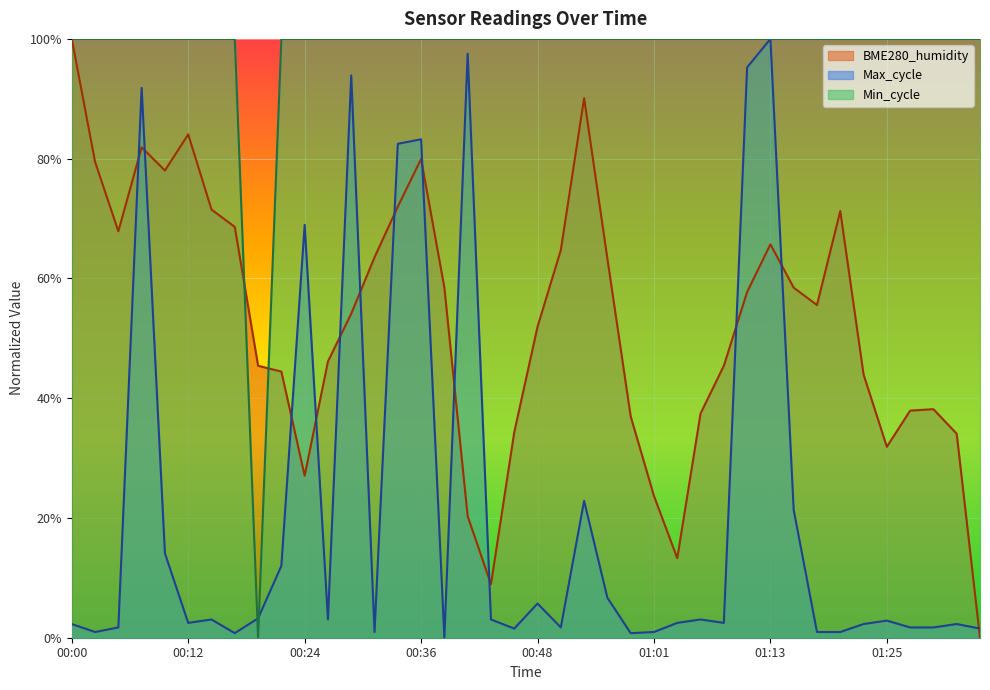

What is the difference between the highest and lowest values at 00:44?

1.0